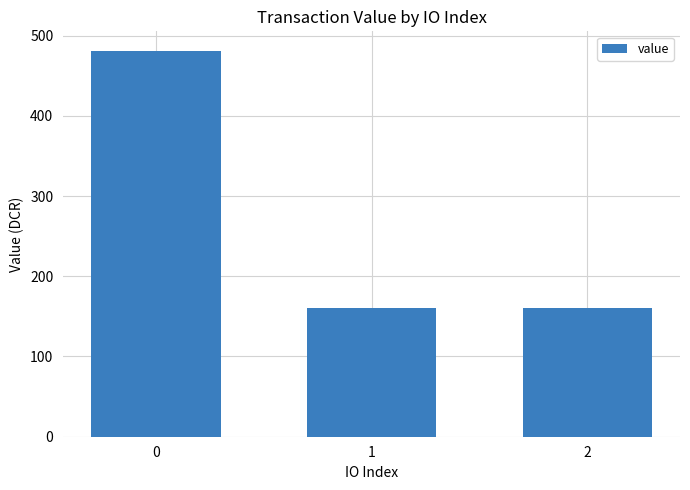

What is the sum of all values?

802.7